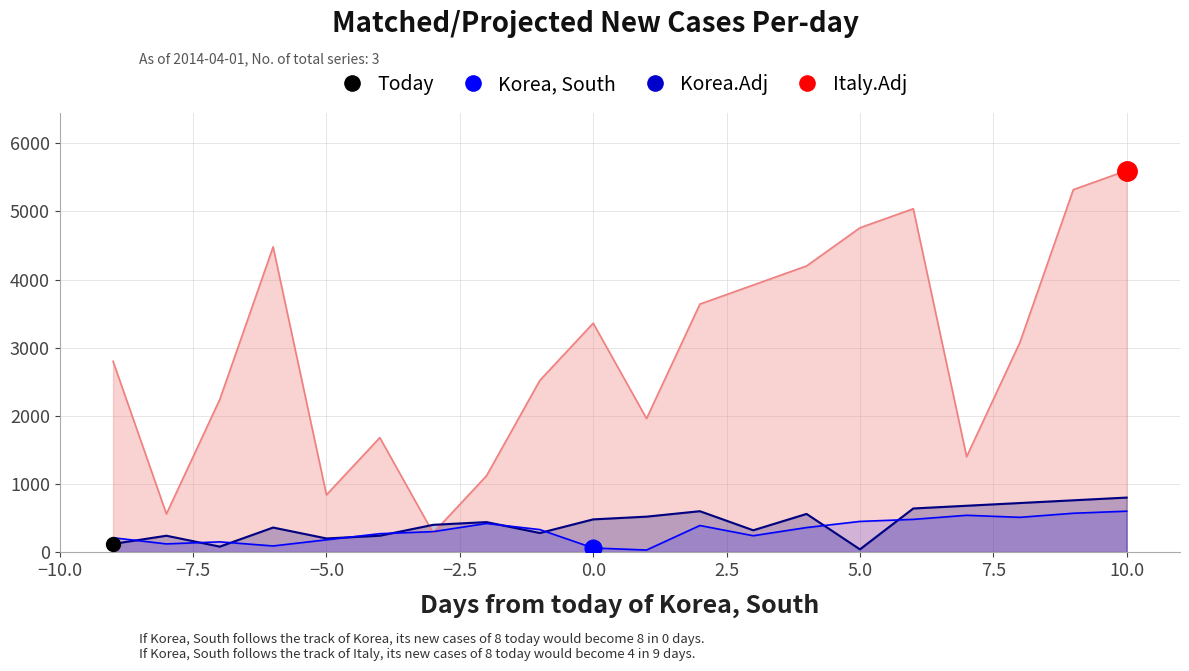

Count the number of data series in this chart.

3